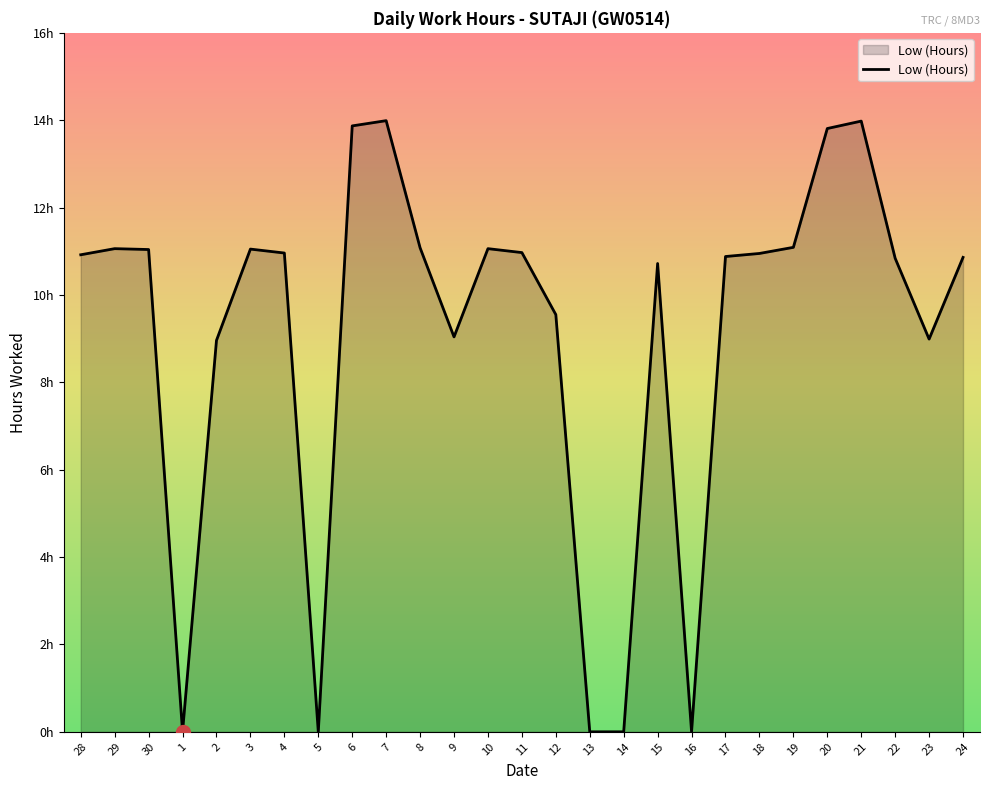

Is this an area chart (filled region under the line)?

Yes